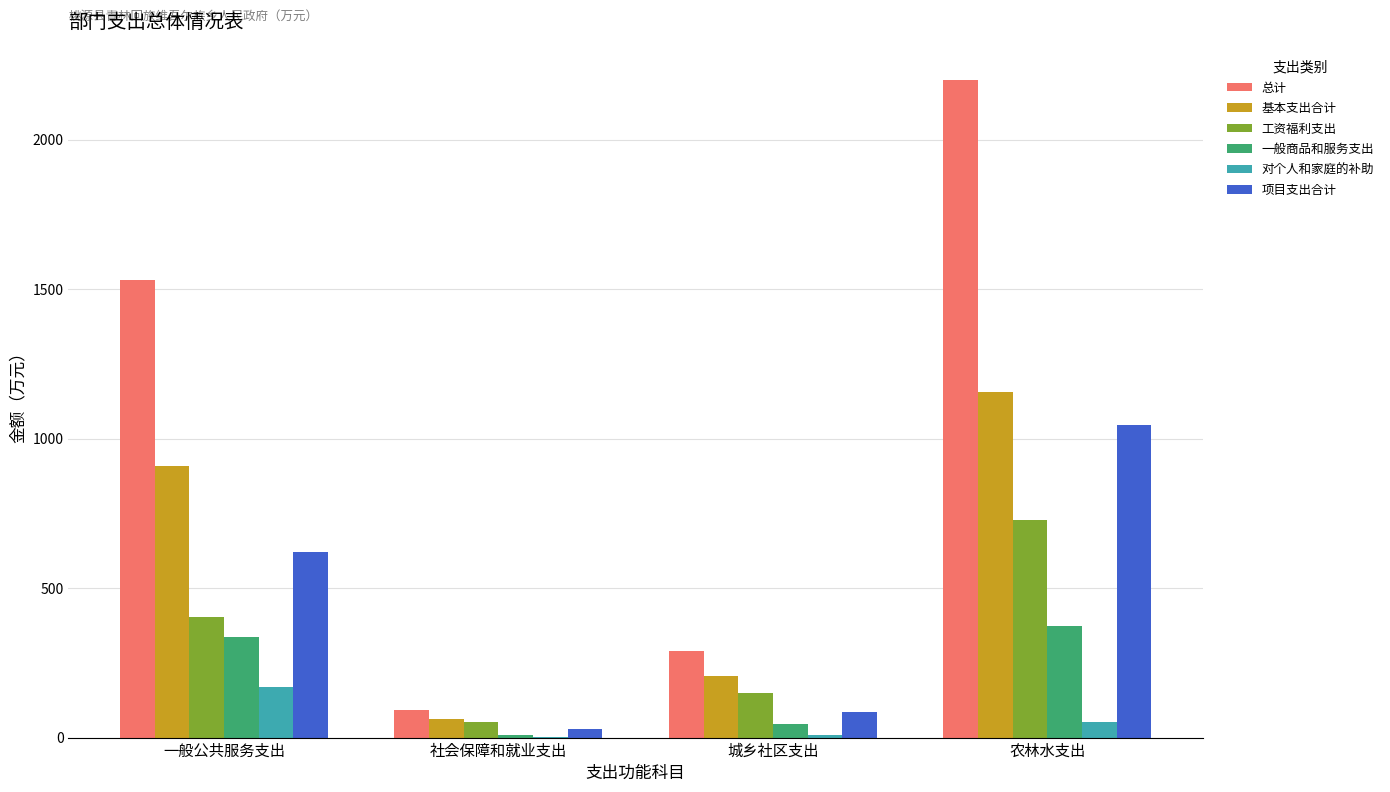

Which series changed the most between 一般公共服务支出 and 社会保障和就业支出?

总计